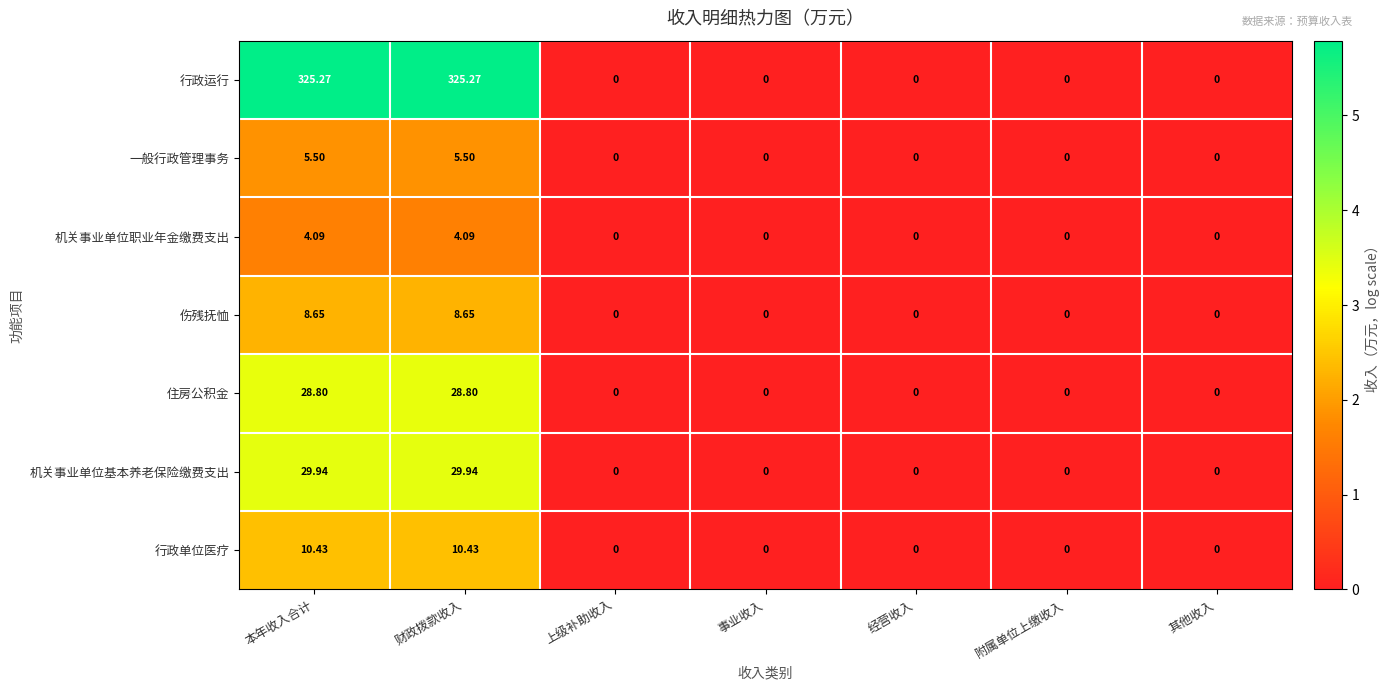

Which series has the largest total across all categories?

行政运行